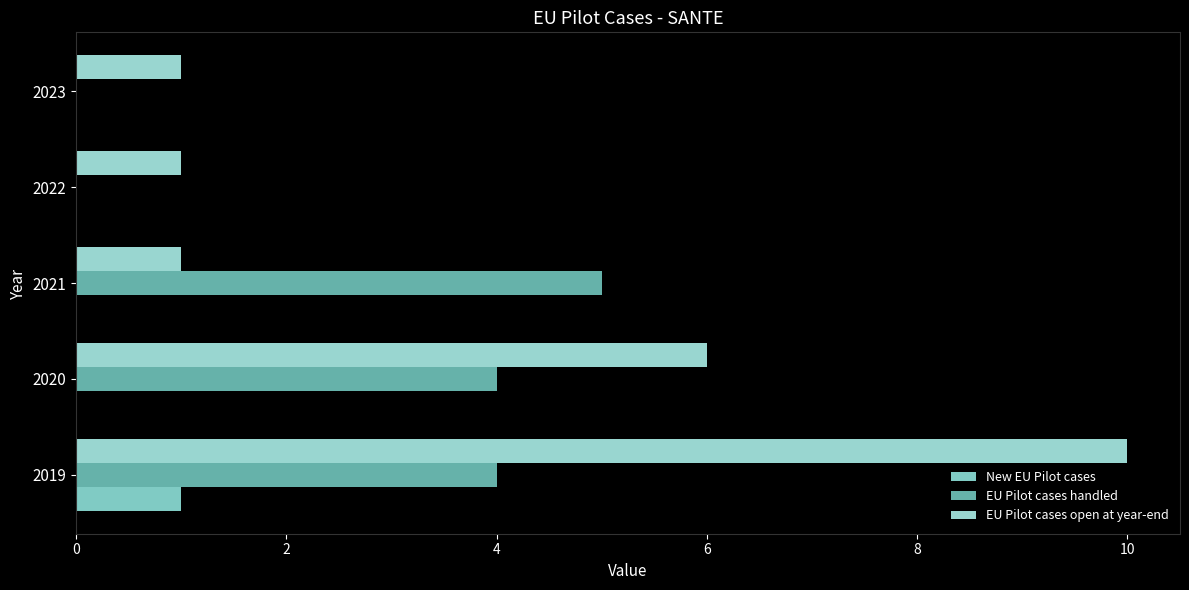

How many distinct data groups are displayed?

3